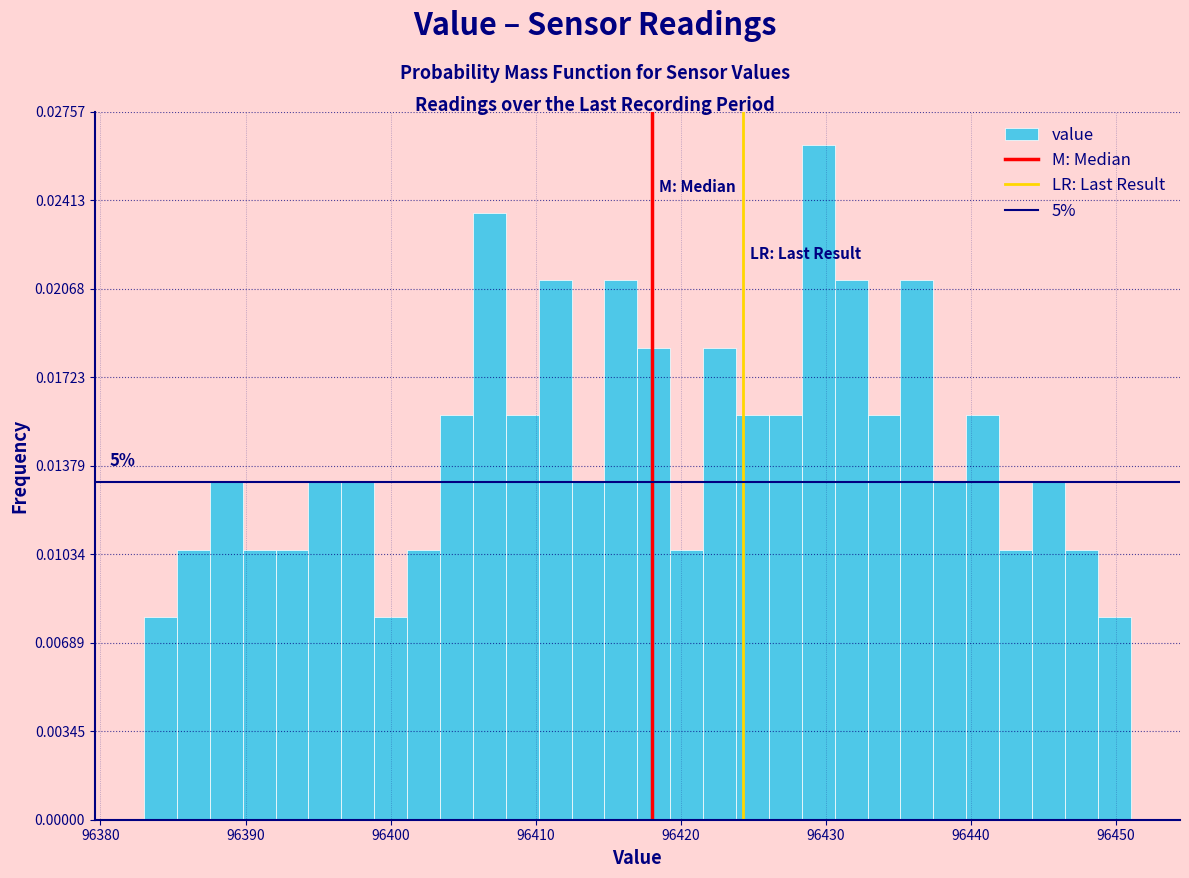

Read against the x-axis, roughly where is the centre of the tallest bar?

96429